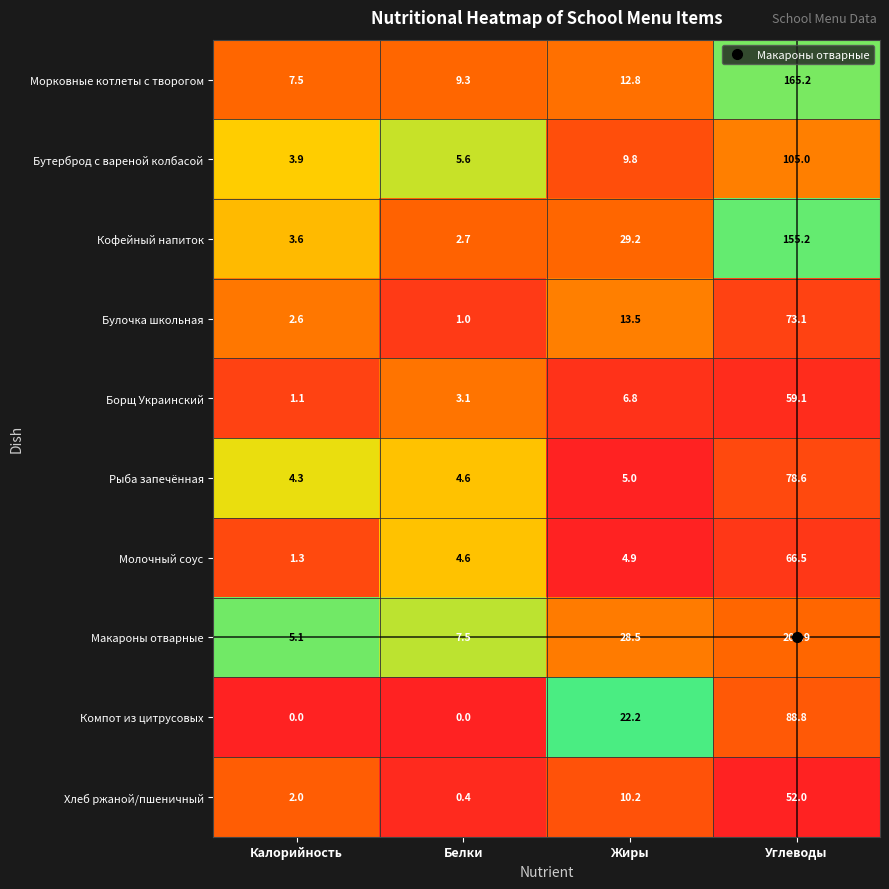

Rank the series at Жиры from lowest to highest value.

Молочный соус, Рыба запечённая, Борщ Украинский, Бутерброд с вареной колбасой, Хлеб ржаной/пшеничный, Морковные котлеты с творогом, Булочка школьная, Компот из цитрусовых, Макароны отварные, Кофейный напиток